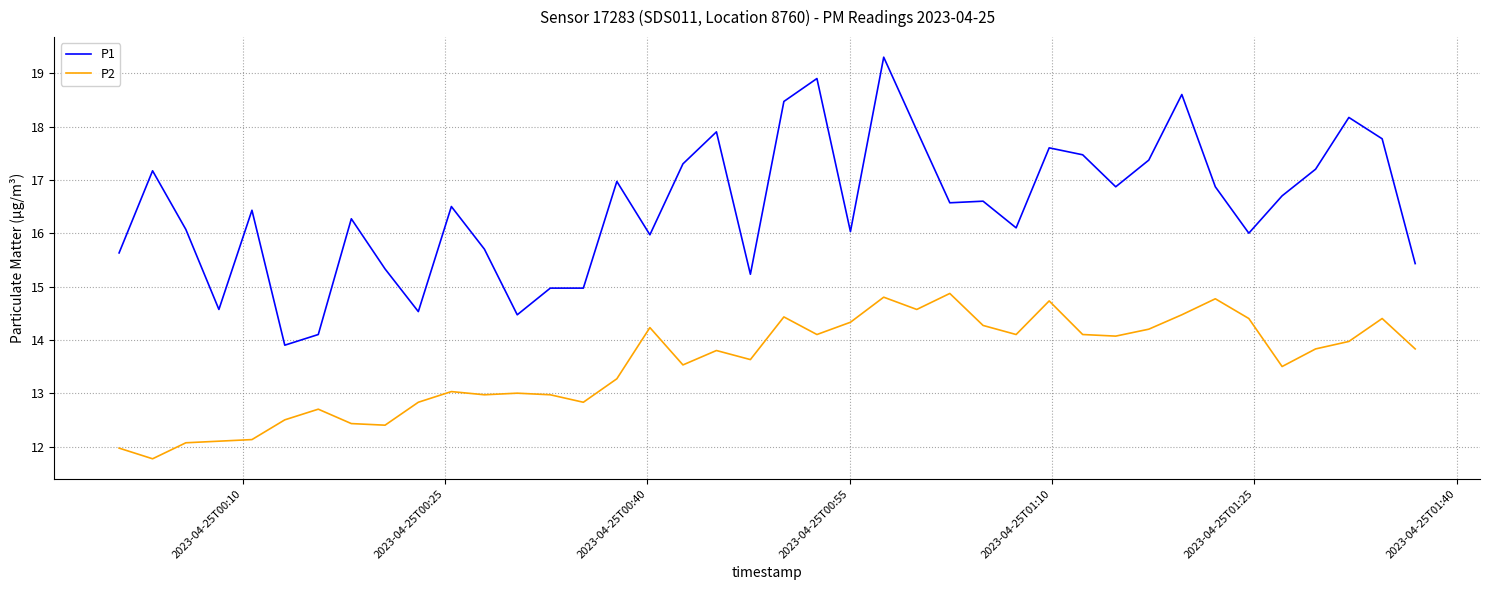

What are all the series names shown in the legend?

P1, P2